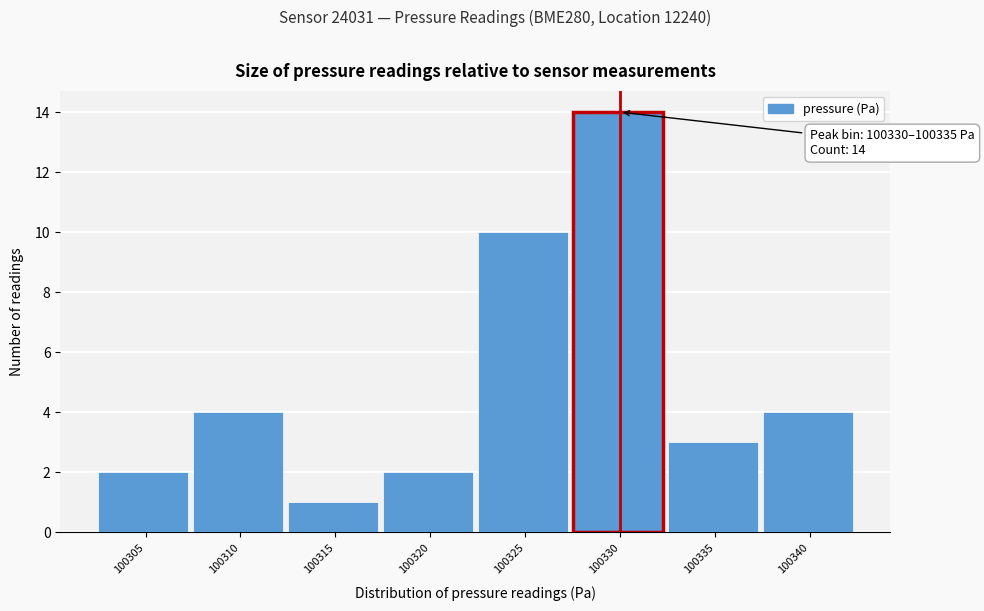

Reading left to right, what are all the values shown in this chart?

100305=2	100310=4	100315=1	100320=2	100325=10	100330=14	100335=3	100340=4